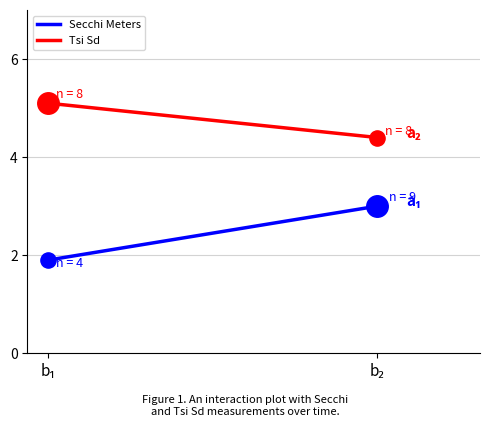

At which category is the sum across all series the highest?

b₂